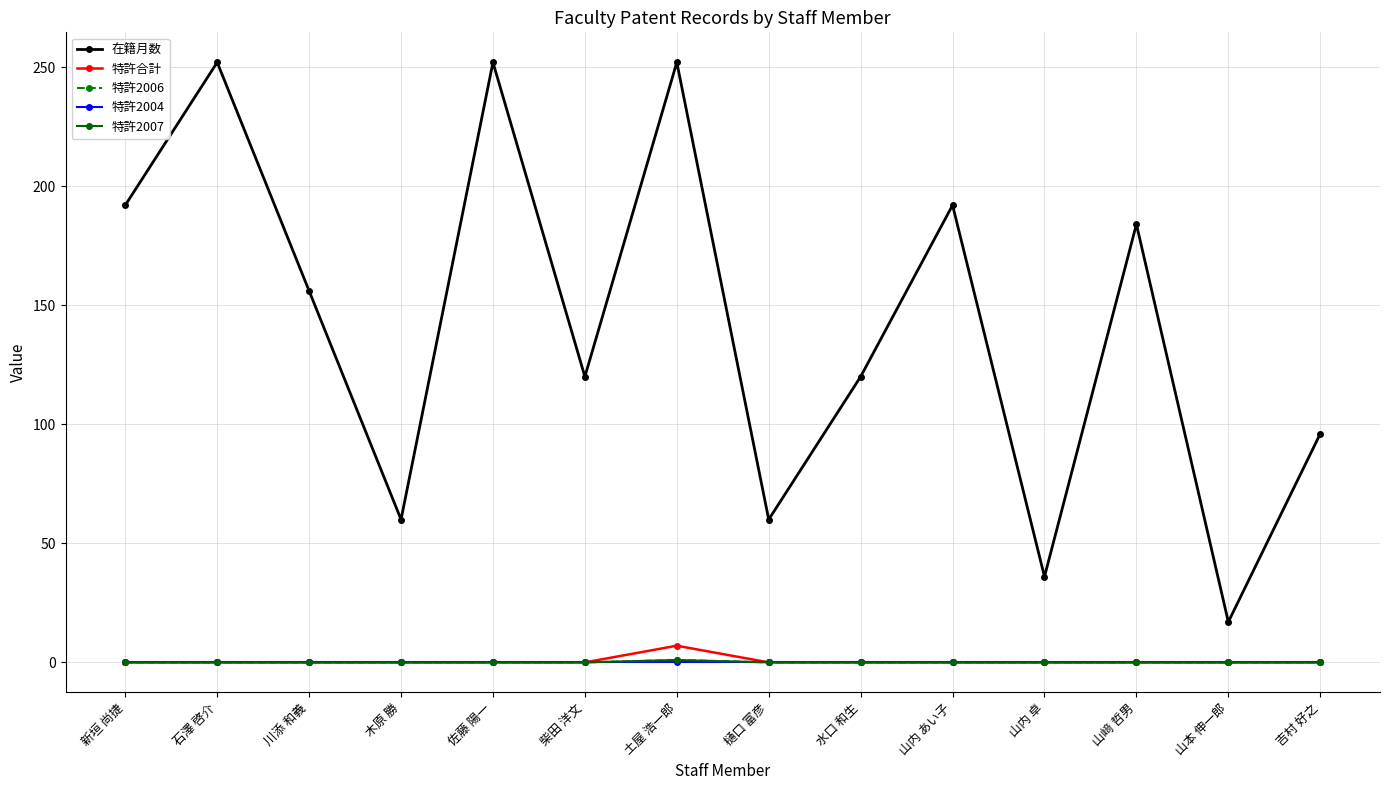

What is the sum of all 特許合計 values?

7